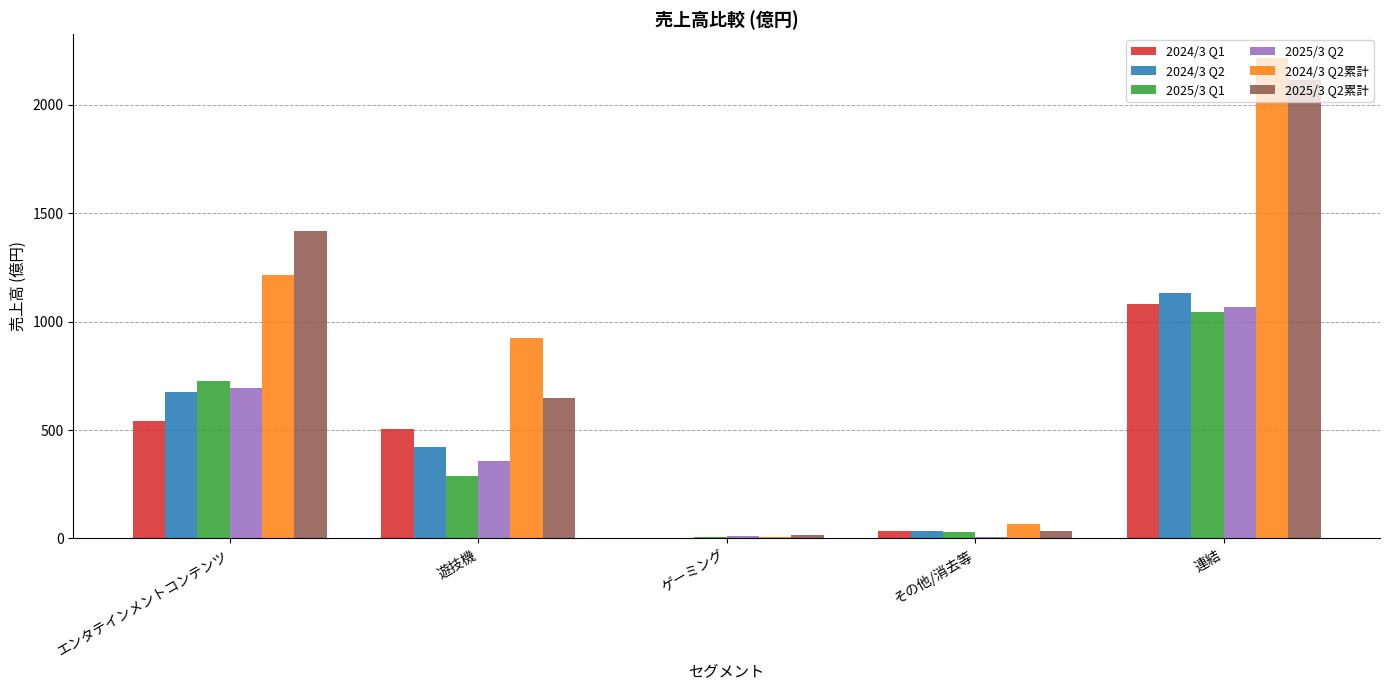

Which series changed the most between 遊技機 and 連結?

2025/3 Q2累計